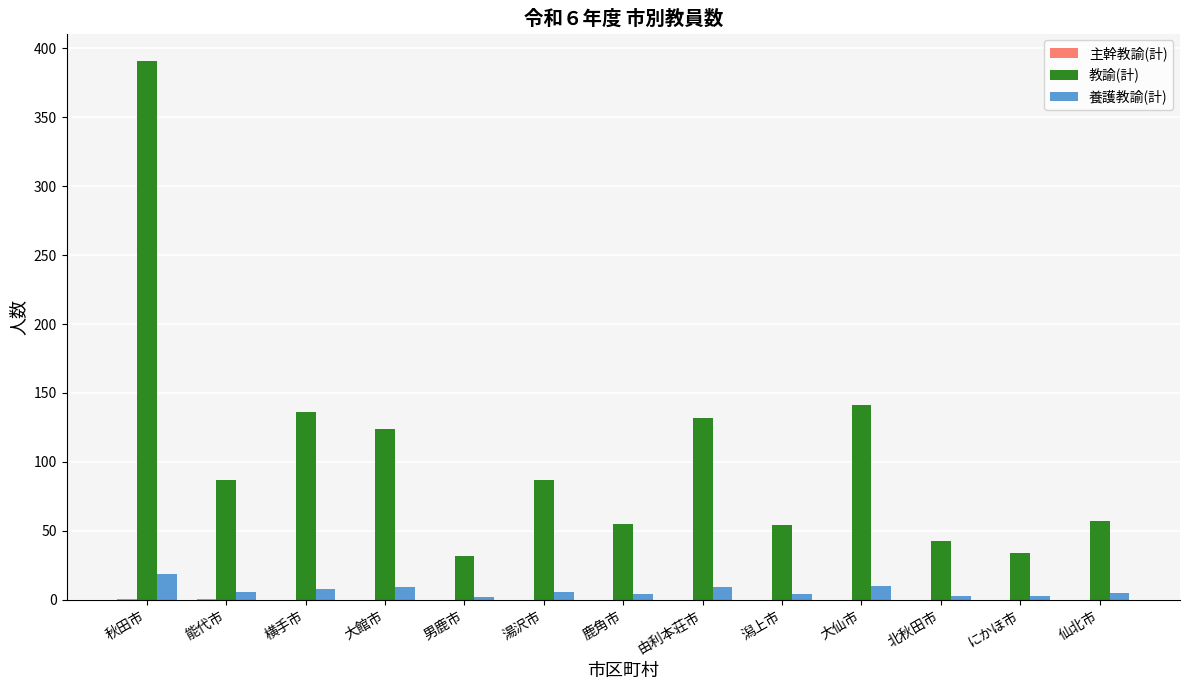

At which category is the sum across all series the highest?

秋田市